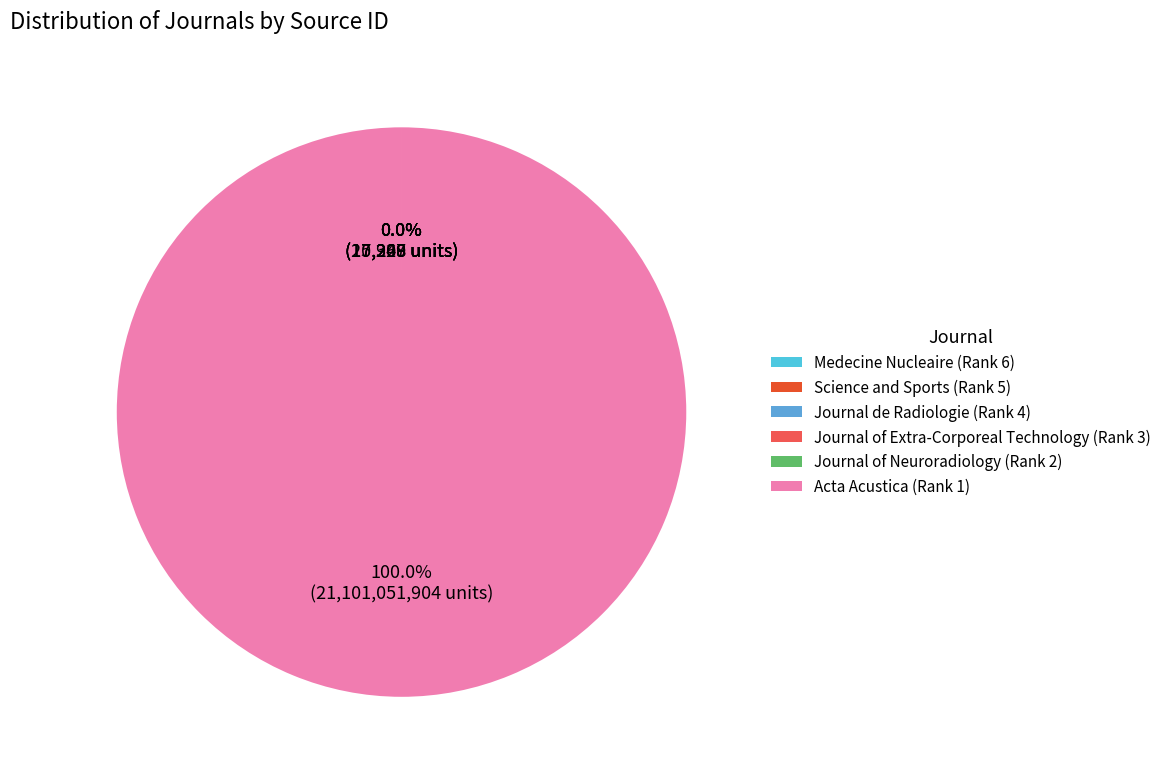

To the nearest percent, what is the difference between the Acta Acustica (Rank 1) and Journal de Radiologie (Rank 4) slice percentages?

100%